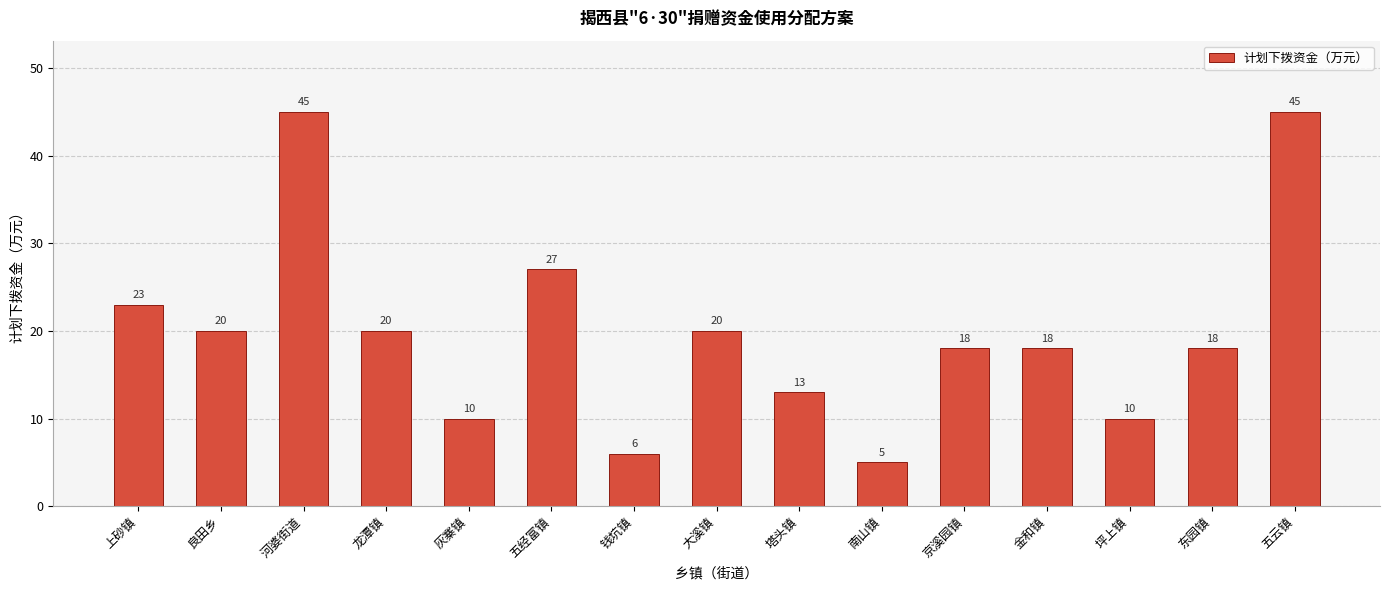

What is the label of the 8th bar from the left?

大溪镇